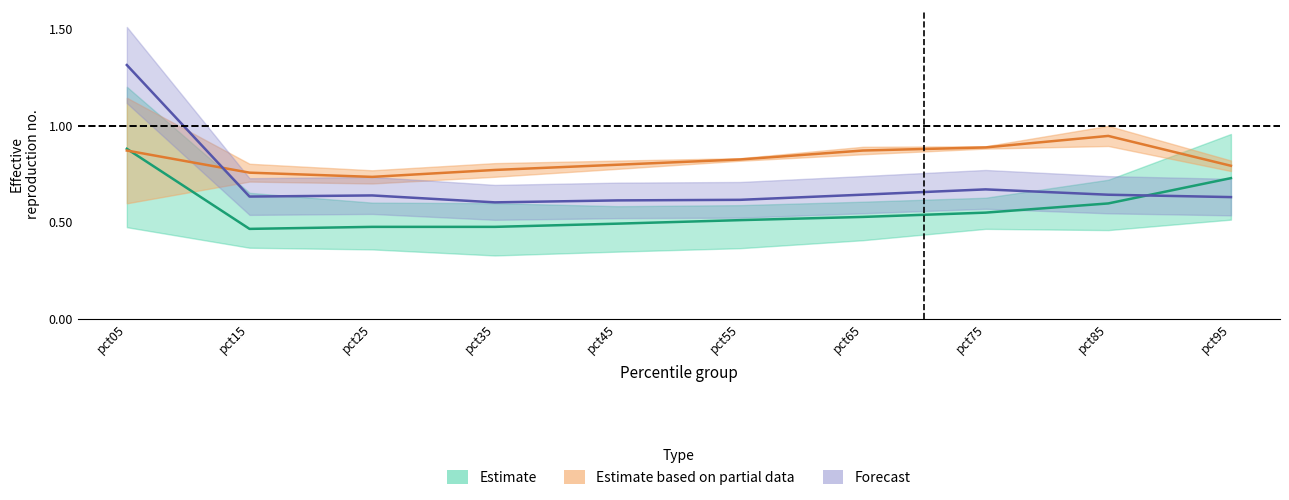

Is this an area chart (filled region under the line)?

No